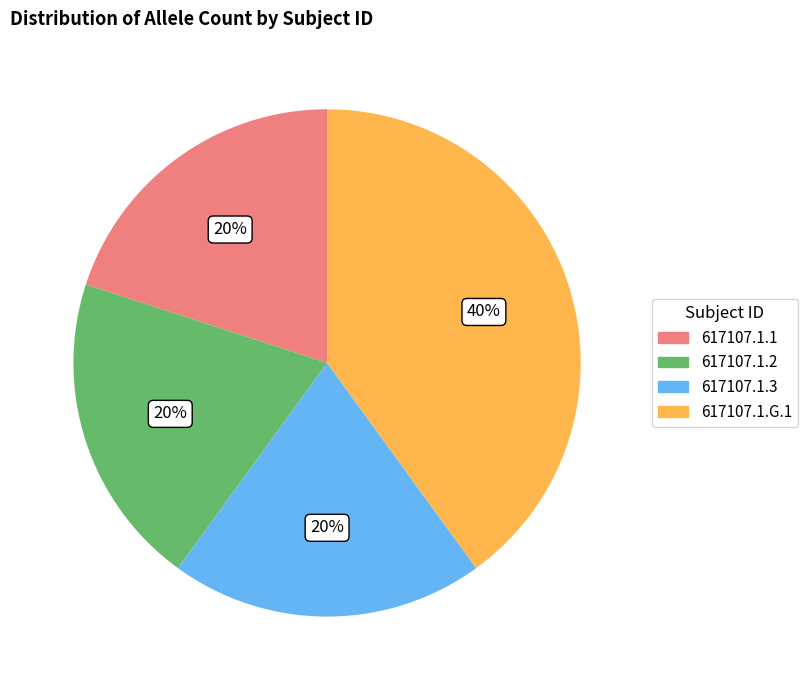

To the nearest percent, what portion does 617107.1.2 represent?

20%